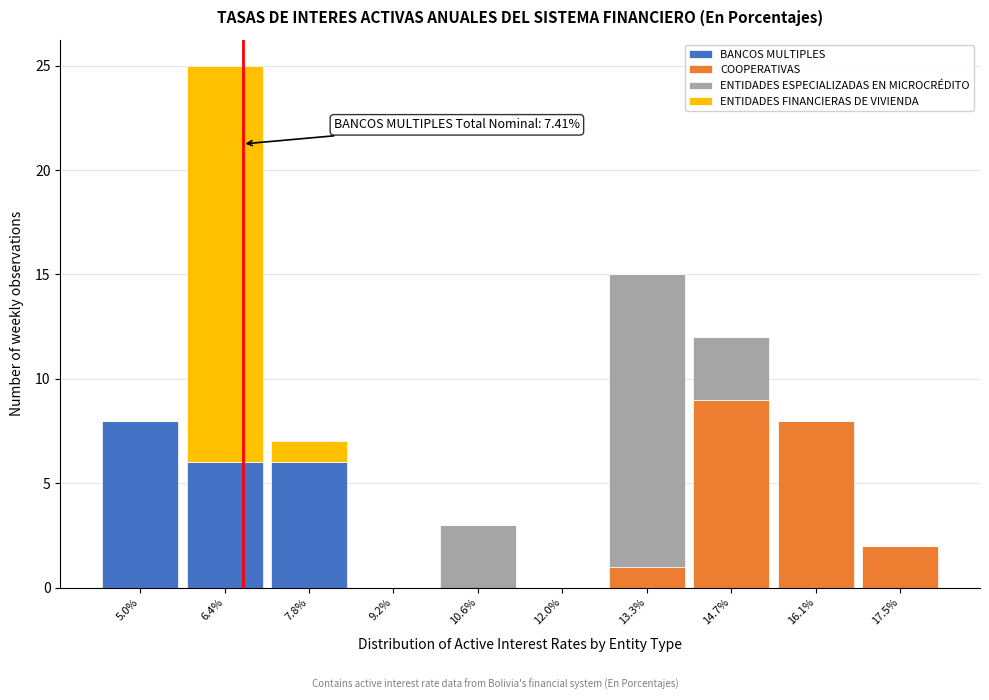

What is the maximum value for BANCOS MULTIPLES?

8